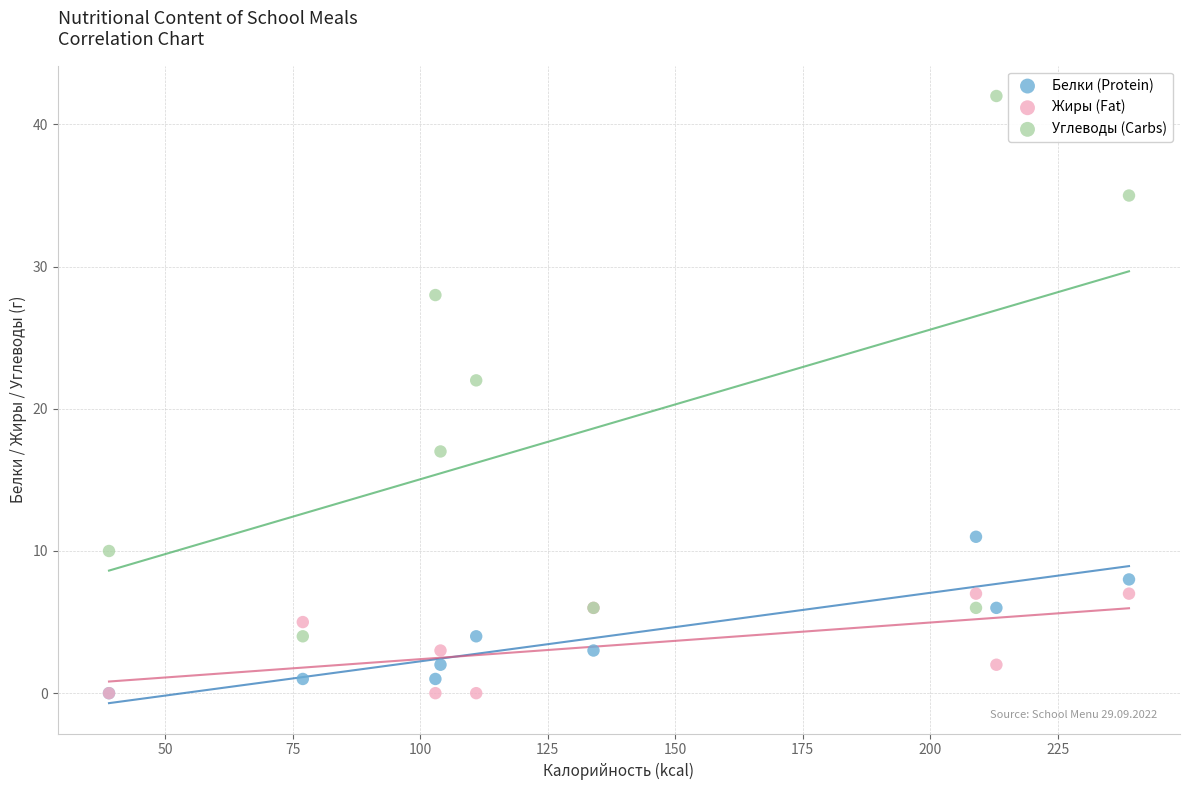

In the Углеводы (Carbs) series, what Y value is closest to 23?

22